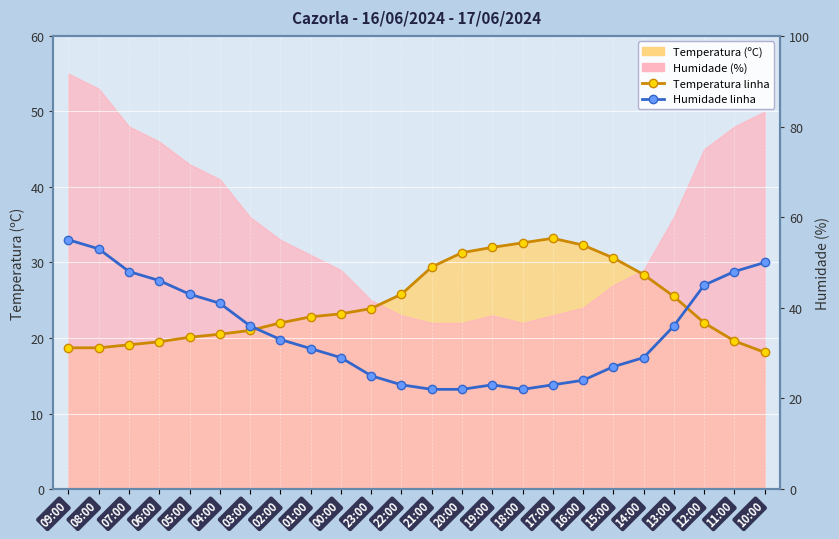

Which series has the largest range (max minus min)?

Humidade linha